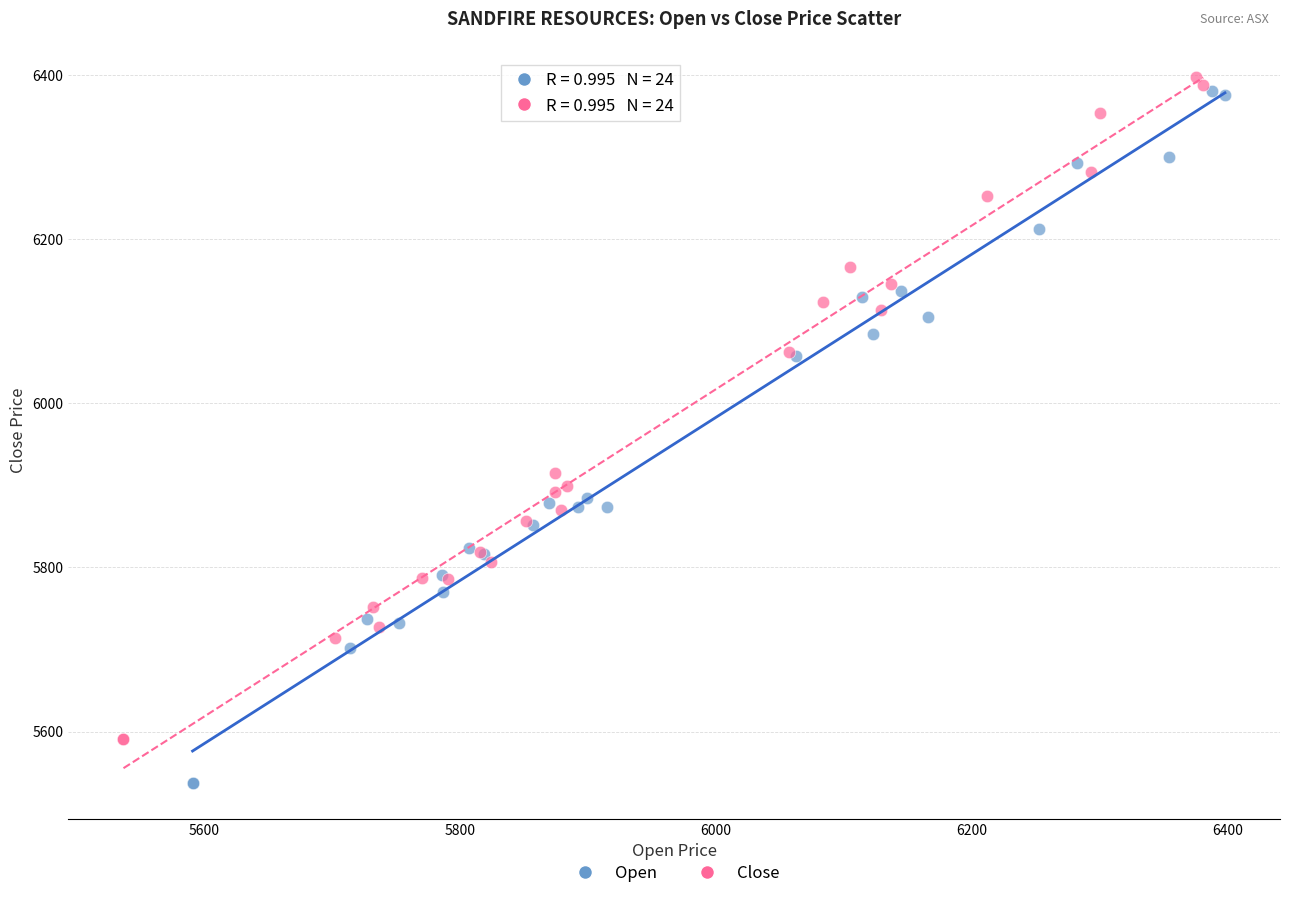

Which series reaches the maximum Y coordinate?

Close